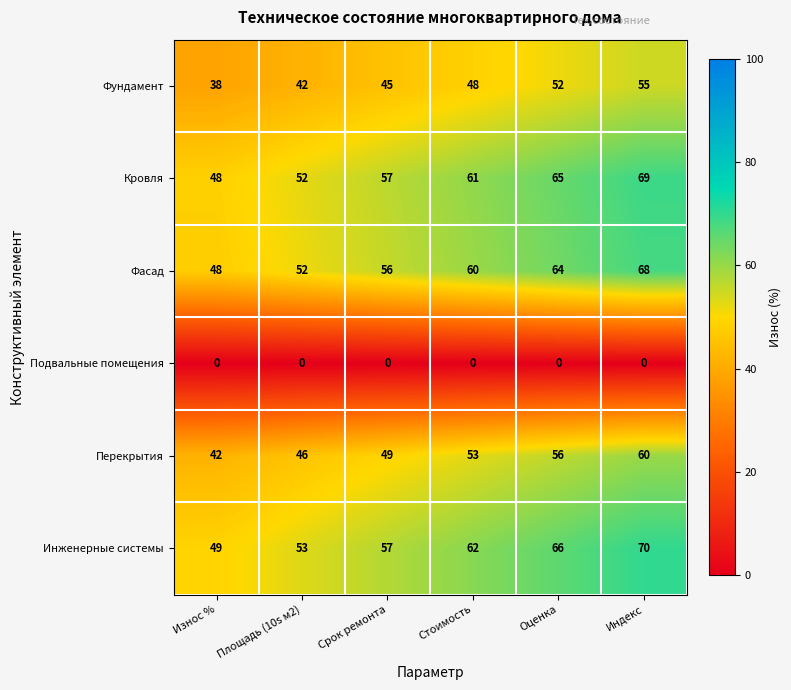

Which label corresponds to the largest value in the chart?

Индекс